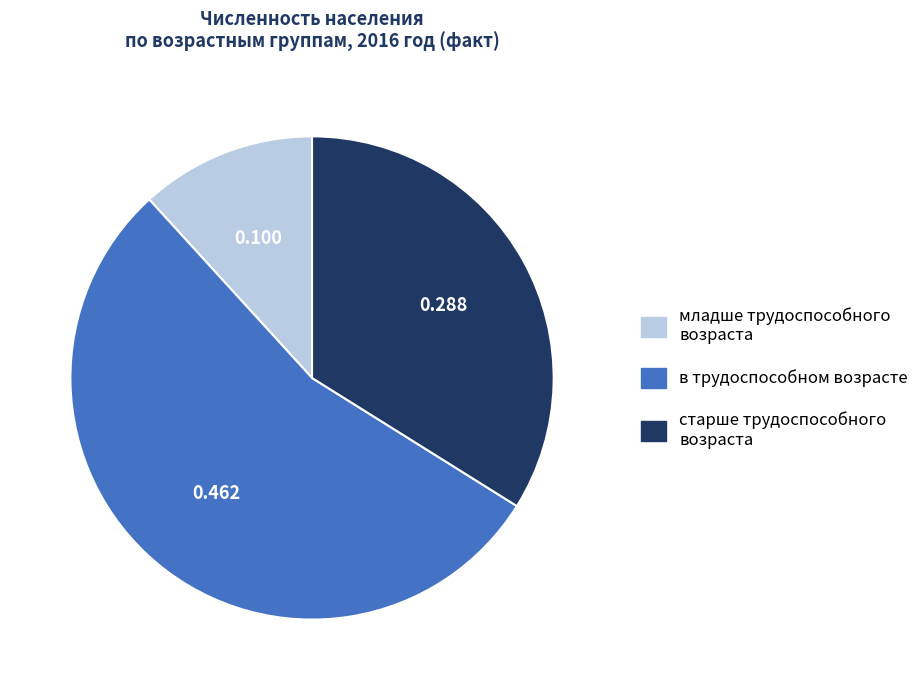

The в трудоспособном возрасте slice represents 61% of the pie. True or false?

False